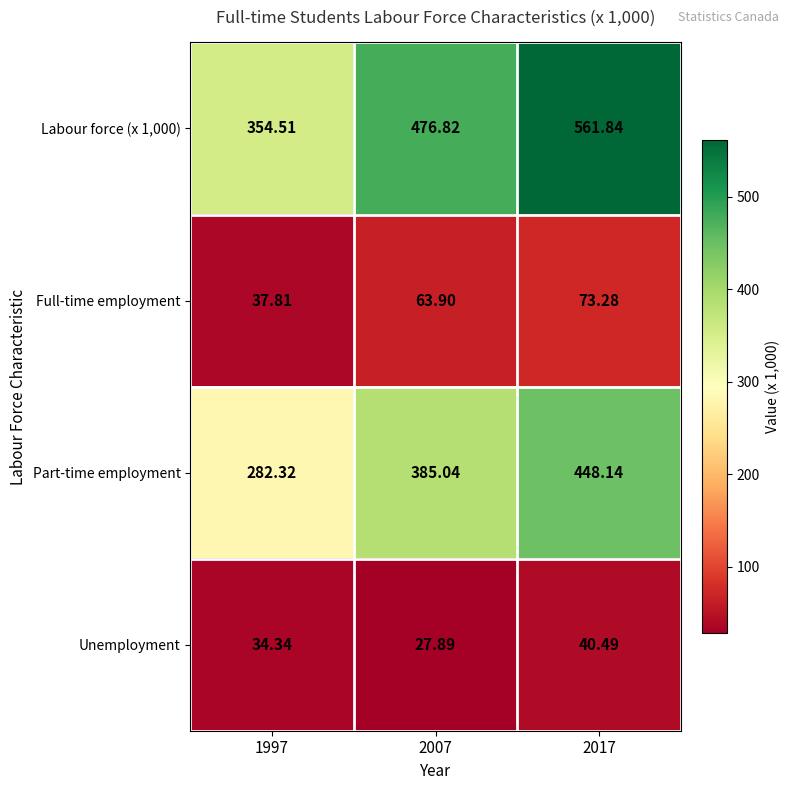

How many series are shown in this chart?

4